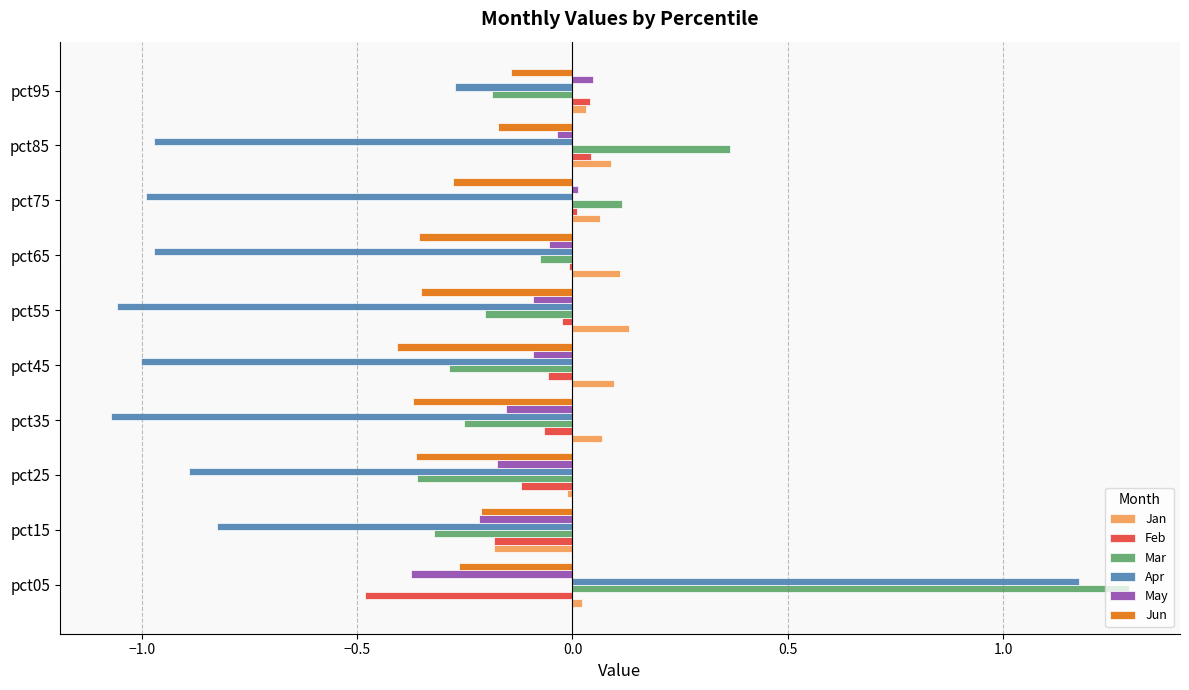

What is the difference between the maximum and second lowest values in the Apr series?

2.2